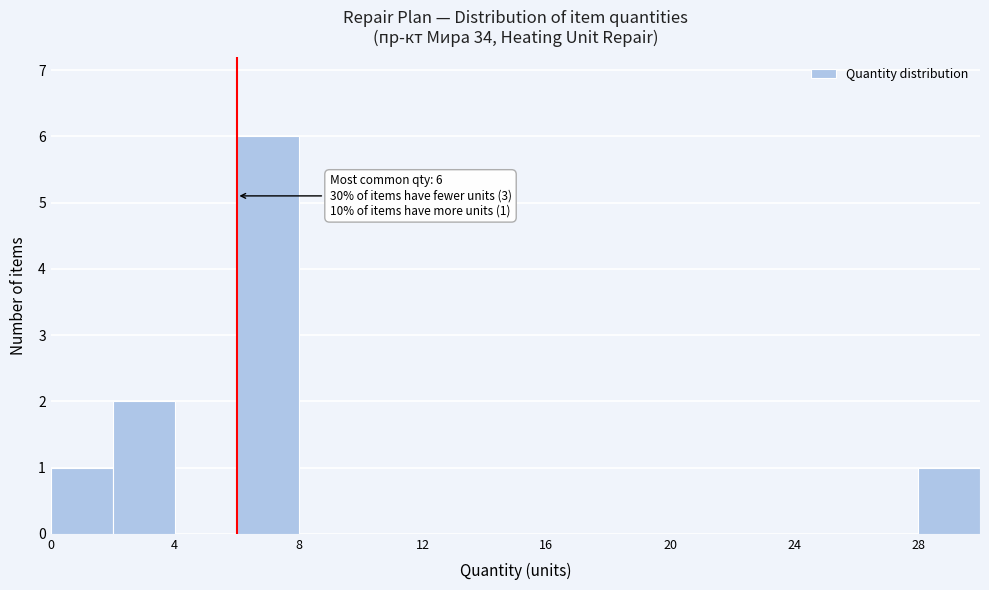

Over which range of the x-axis is the bar tallest?

6 to 8